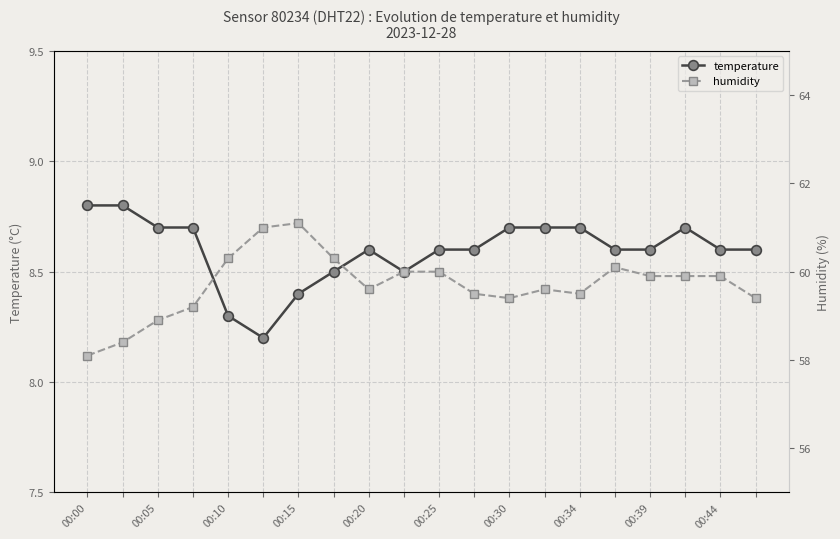

How many interior local valleys does the temperature series have?

2